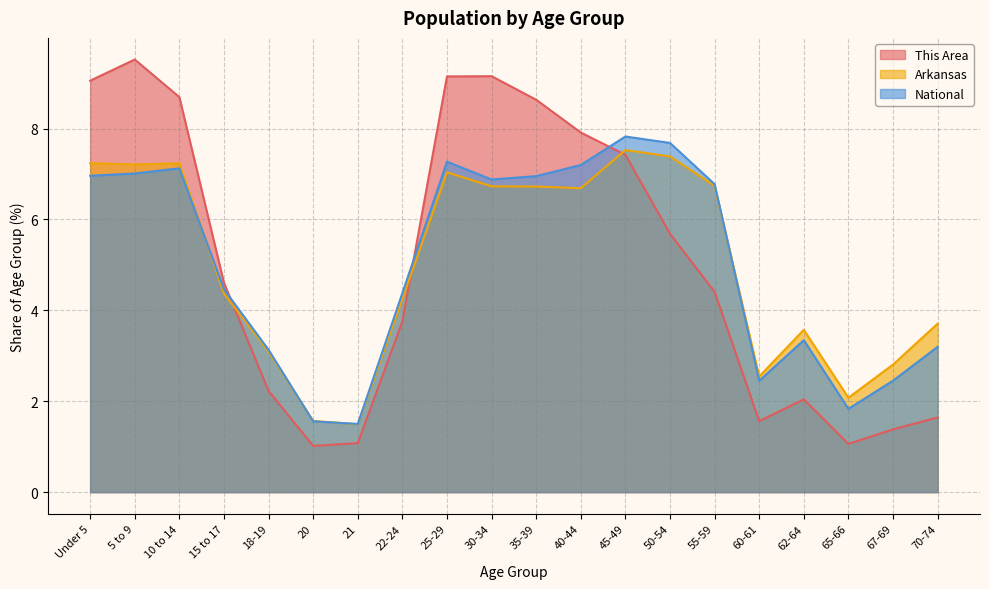

Rank the series by their maximum value, from highest to lowest.

This Area, National, Arkansas